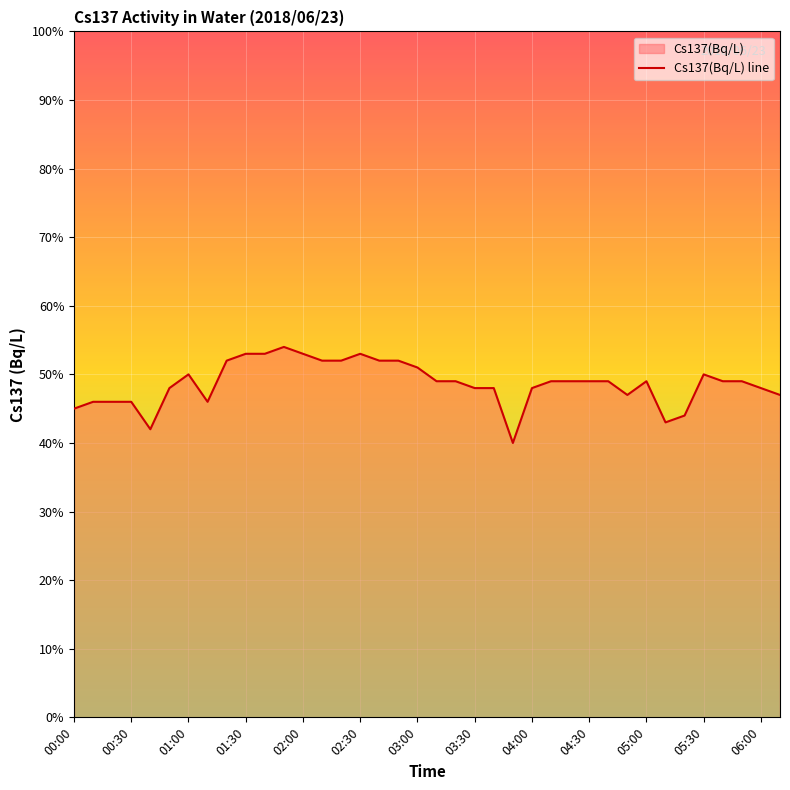

The value at 02:30 is 0.5. True or false?

True